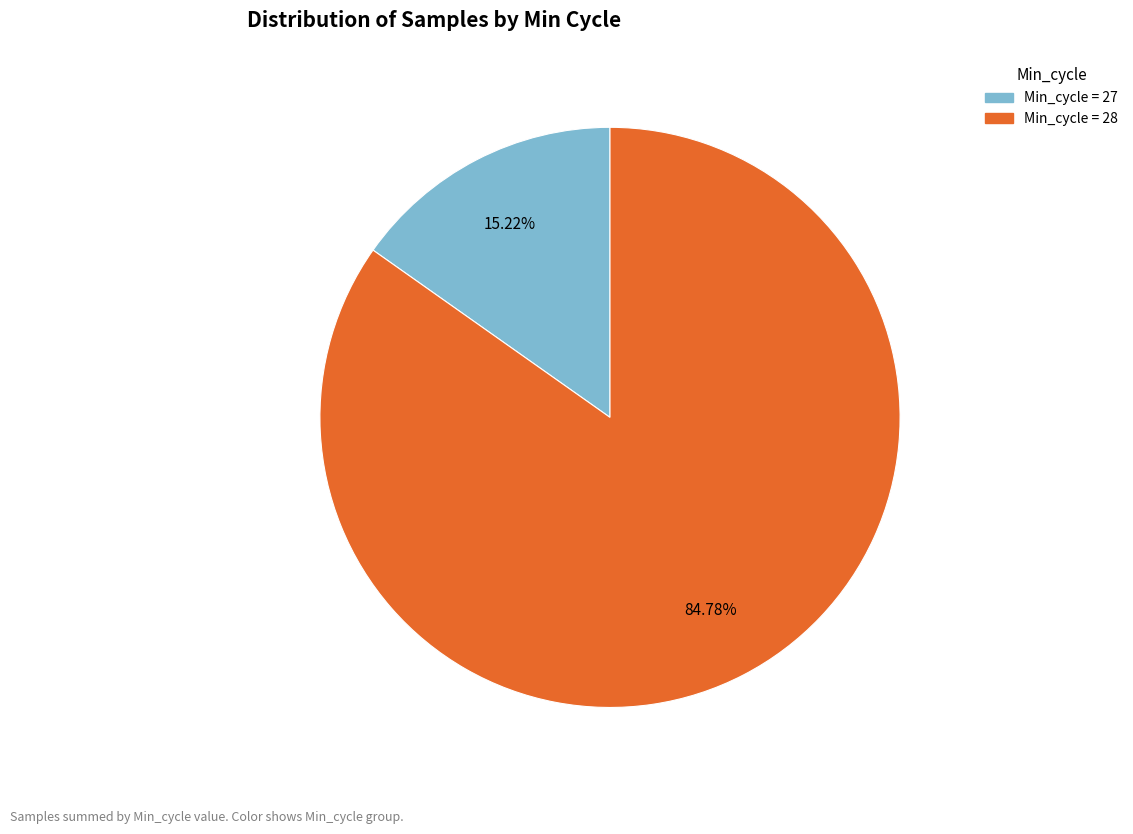

Does any single category account for the majority?

Yes